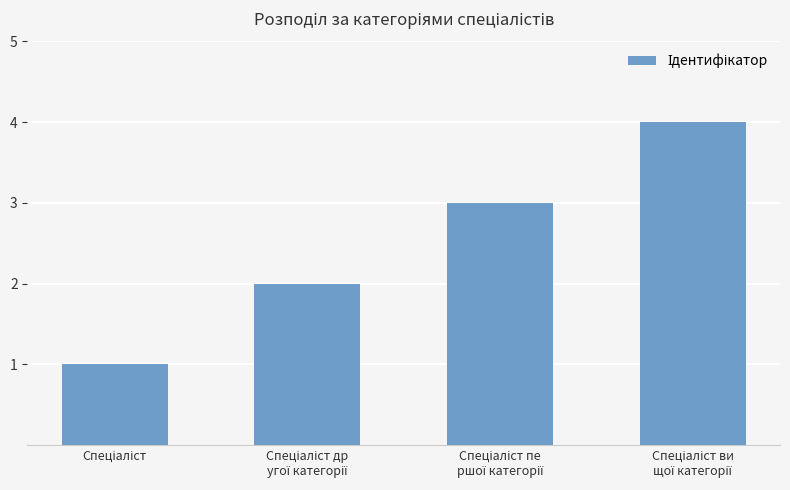

What is the maximum value shown in the chart?

4